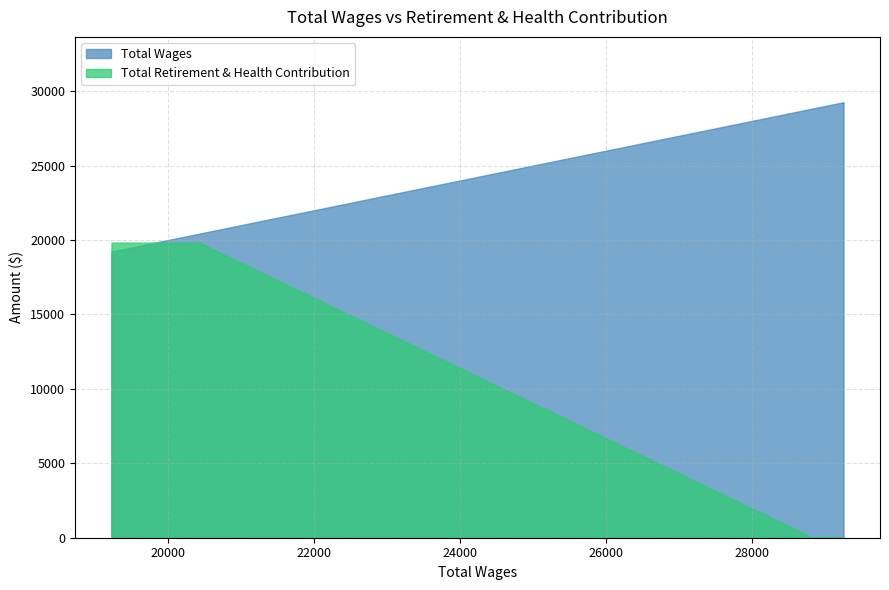

Which category has the lowest value across all series?

29258